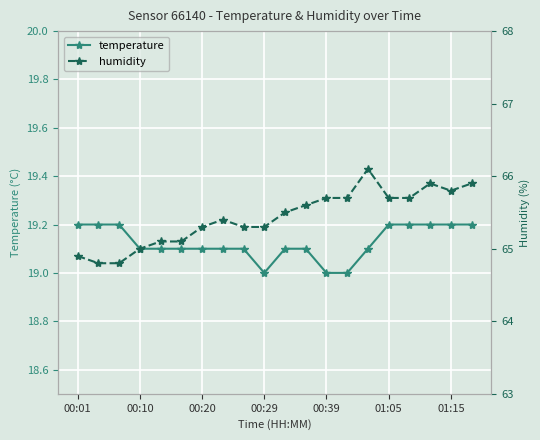

True or false: temperature and humidity intersect in this chart.

False